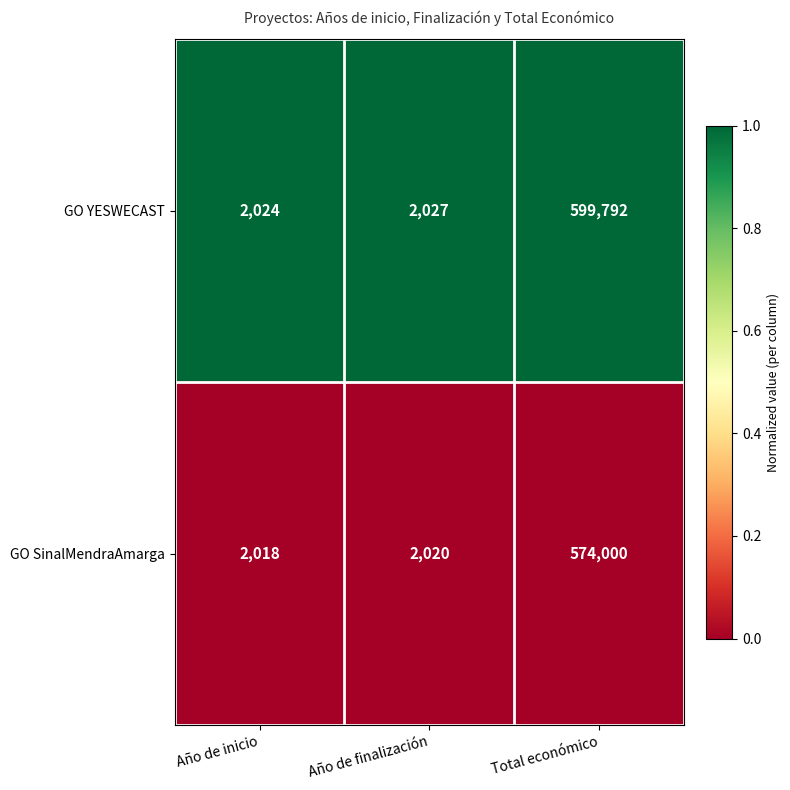

Rank the series at Total económico from highest to lowest value.

GO YESWECAST, GO SinalMendraAmarga